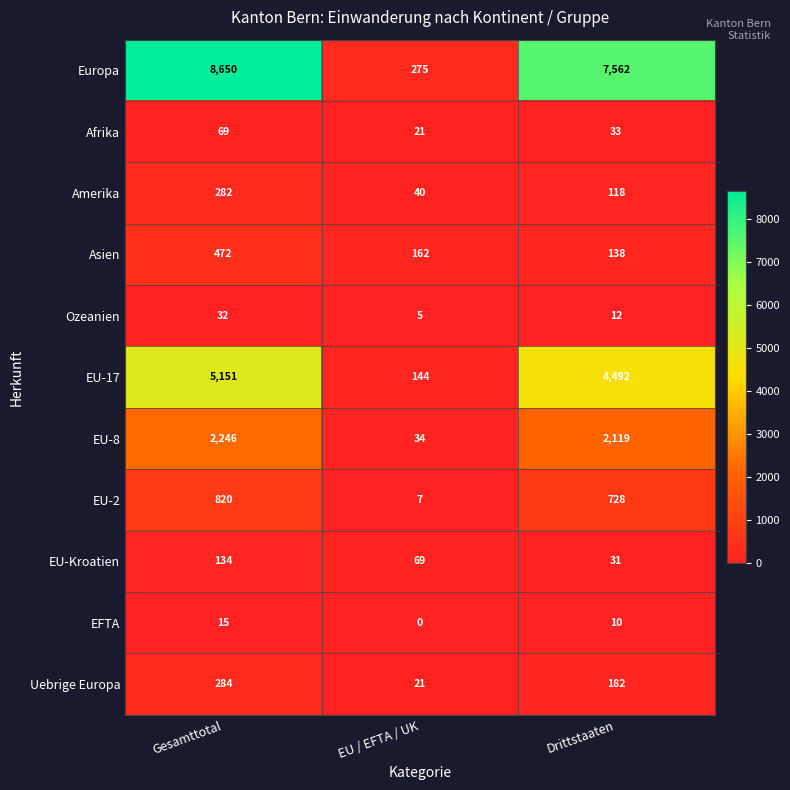

What is the average value of the Ozeanien series?

16